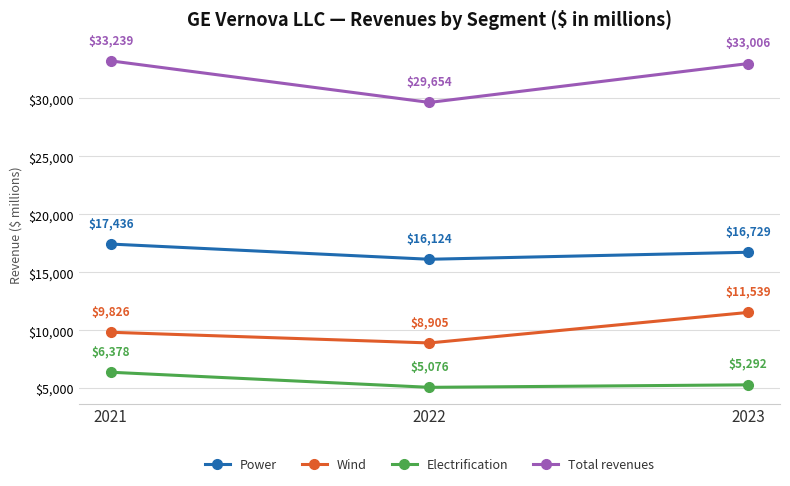

At which label is Total revenues closest to 31446?

2023